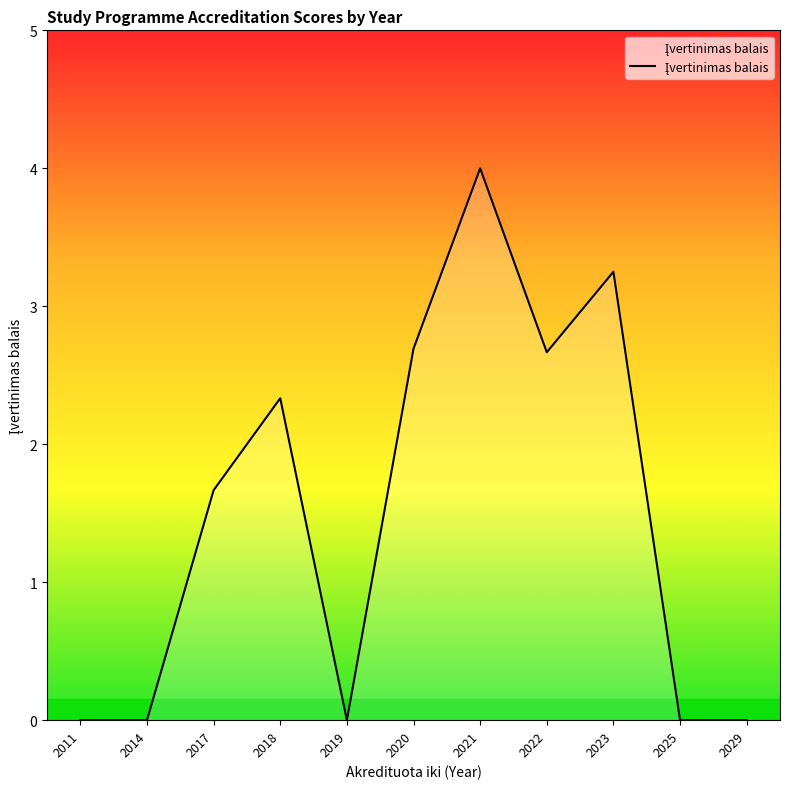

At which label does the data first exceed 1?

2017